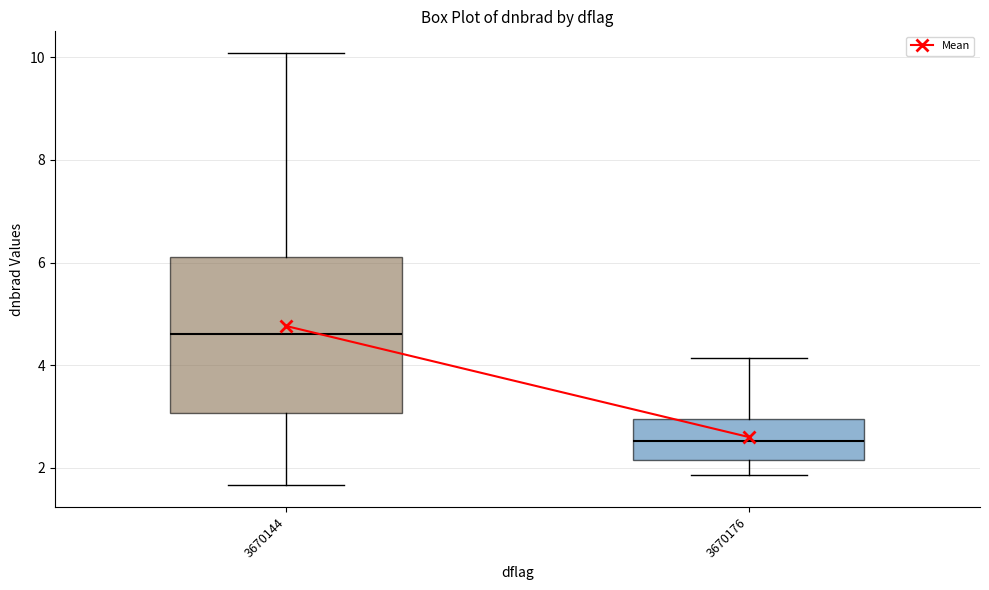

Reading left to right, transcribe this box plot: for each box, give where its median line is, the range the box spans, and where its two whiskers end, as read against the y-axis. The values are not printed on the chart, so give them approximately, as read against the axis.

3670144: median 4.6, box 3.0 to 6.2, whiskers 1.6 to 10.0
3670176: median 2.6, box 2.2 to 3.0, whiskers 1.8 to 4.2